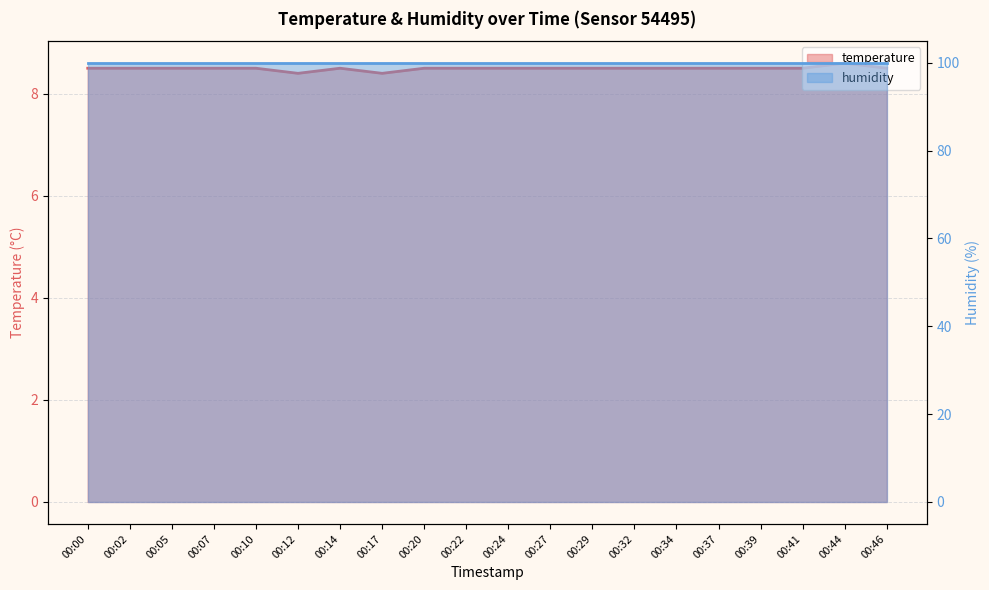

Between 00:22 and 00:32, which is larger?

00:22